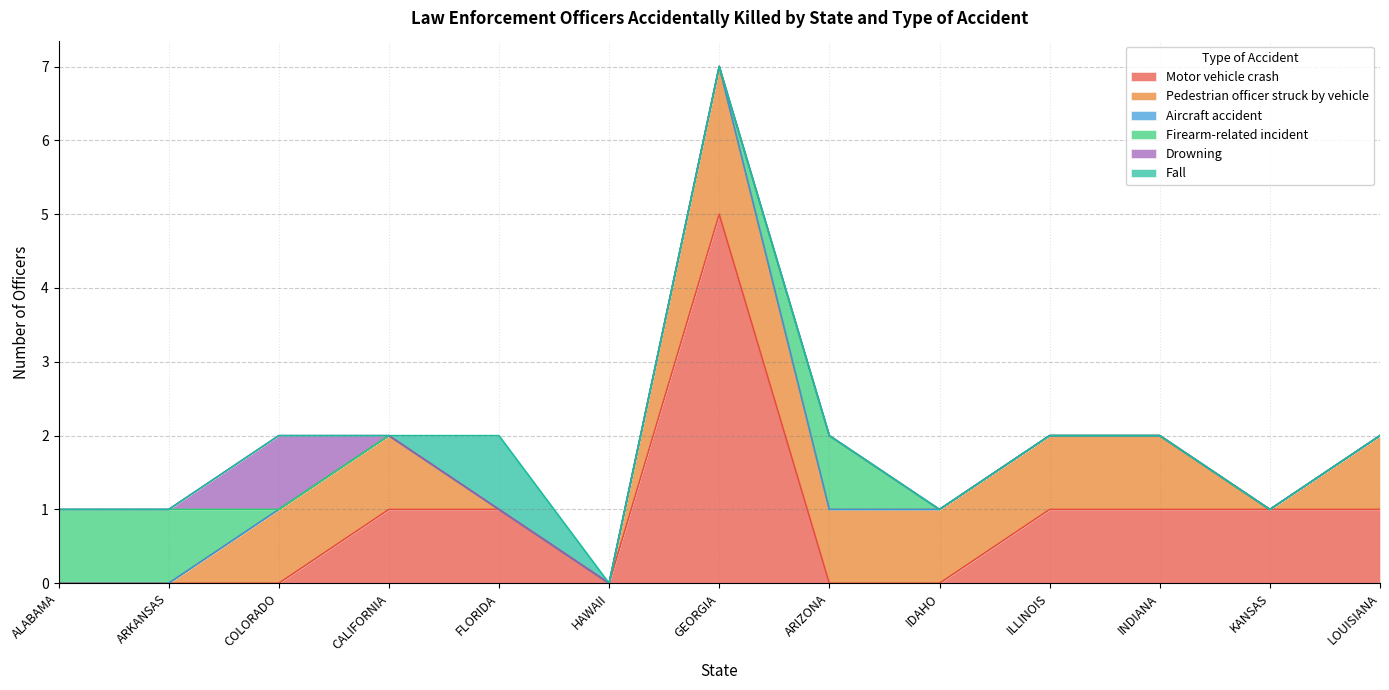

Between CALIFORNIA and INDIANA, which series saw the biggest shift?

Motor vehicle crash